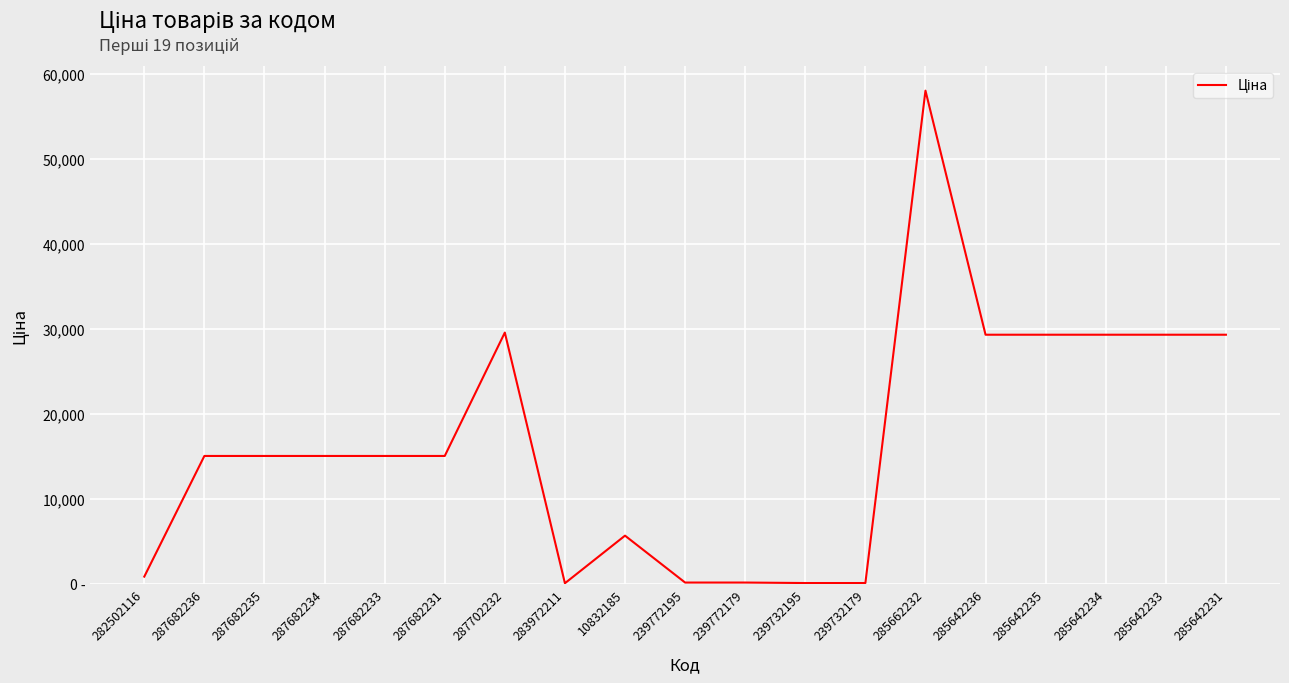

Is this an area chart (filled region under the line)?

No